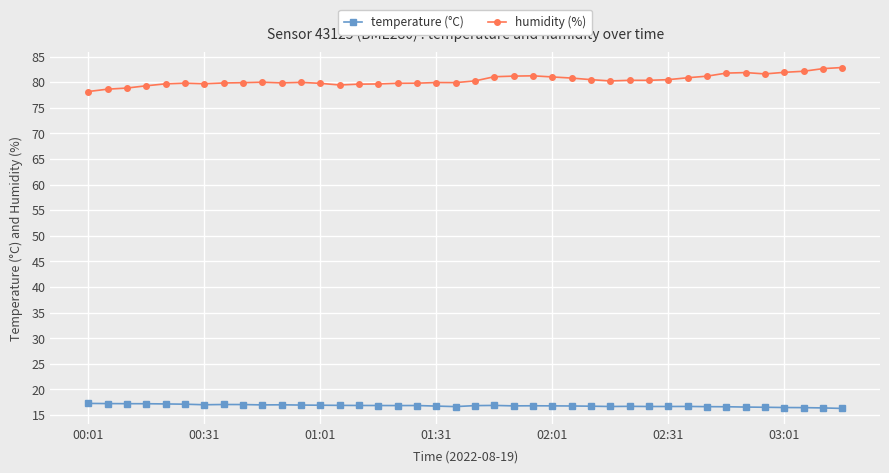

True or false: temperature (°C) and humidity (%) cross at least once.

False